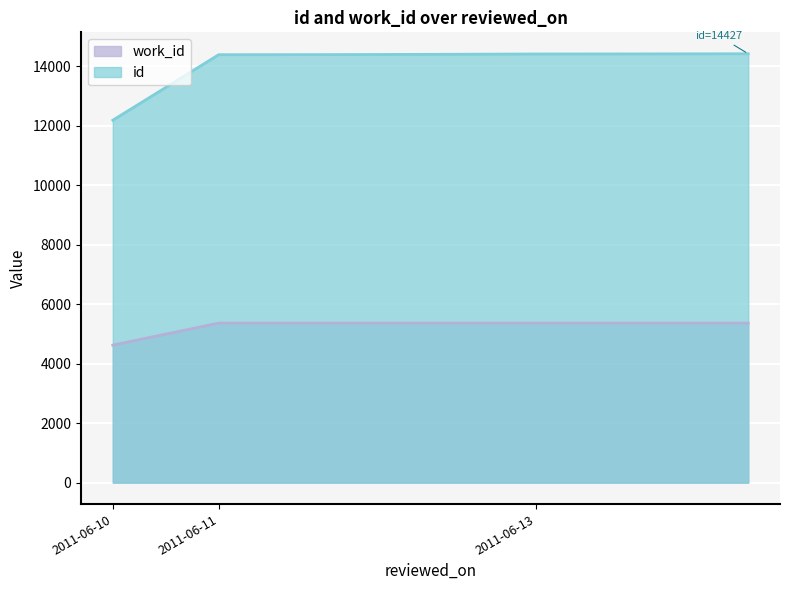

Rank the series by their average value, from highest to lowest.

id, work_id